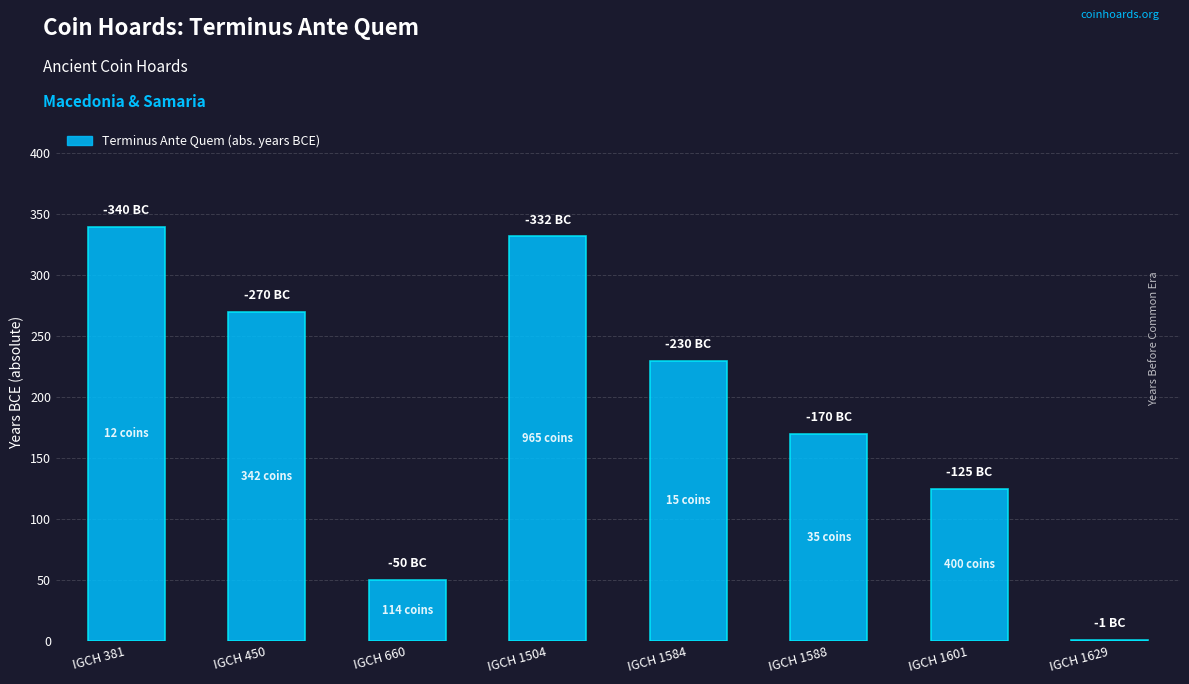

Is it true that the value at IGCH 660 is 50?

True